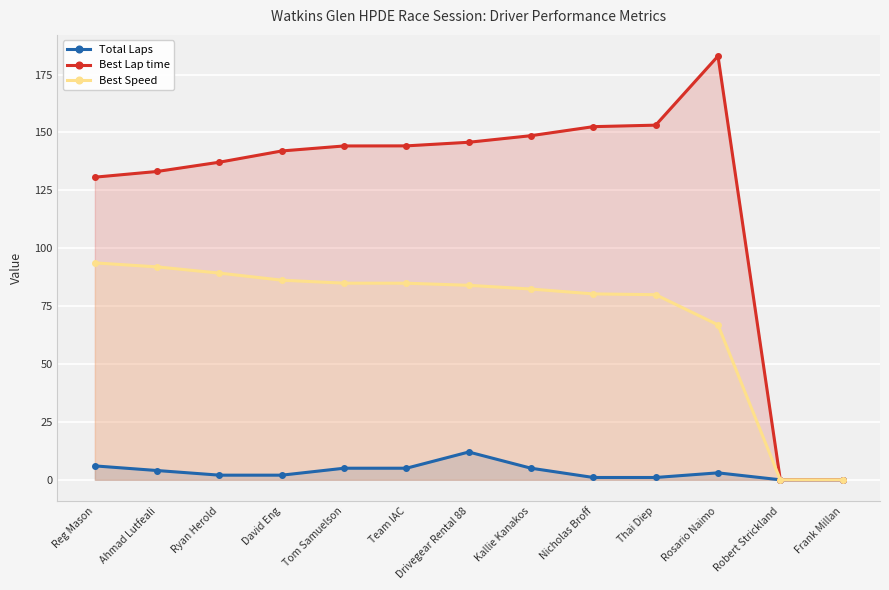

What is the difference between the second highest and second lowest values in the Total Laps series?

6.0